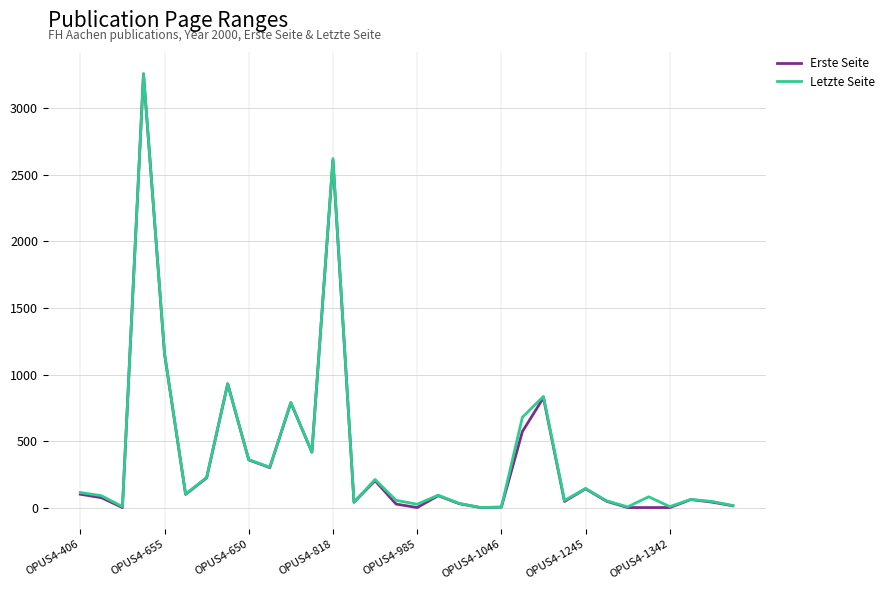

In Erste Seite, how many points are higher than both neighbors (excluding endpoints)?

9